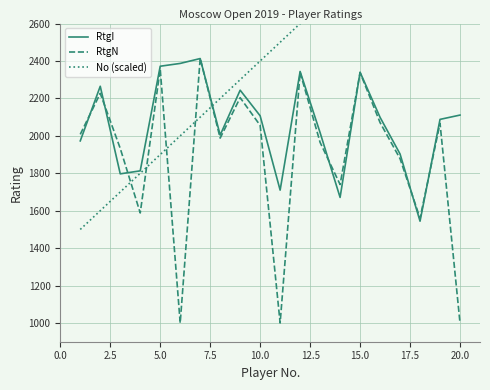

What is the maximum value for RtgN?

2414